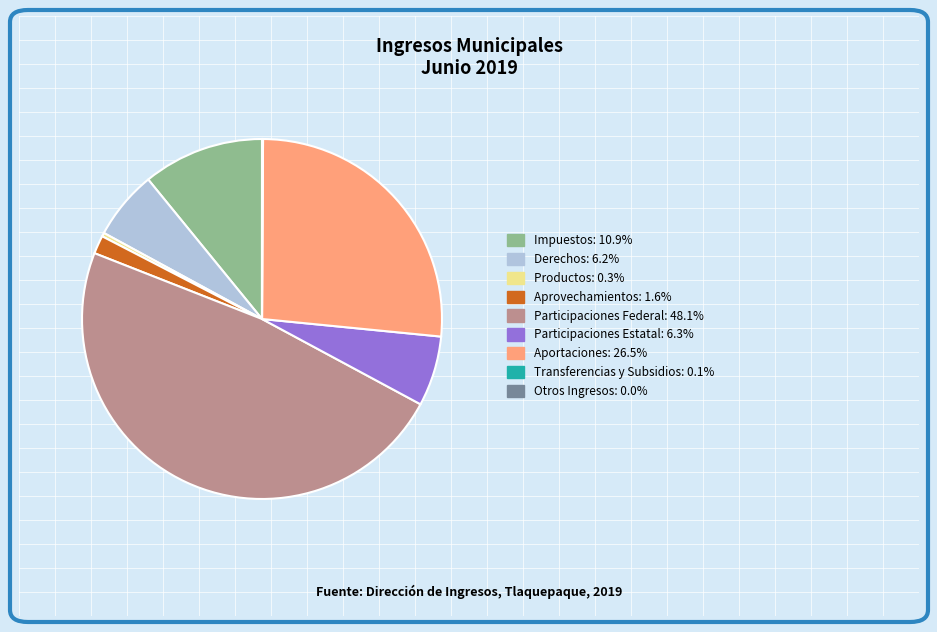

Is there a majority slice in this chart?

No